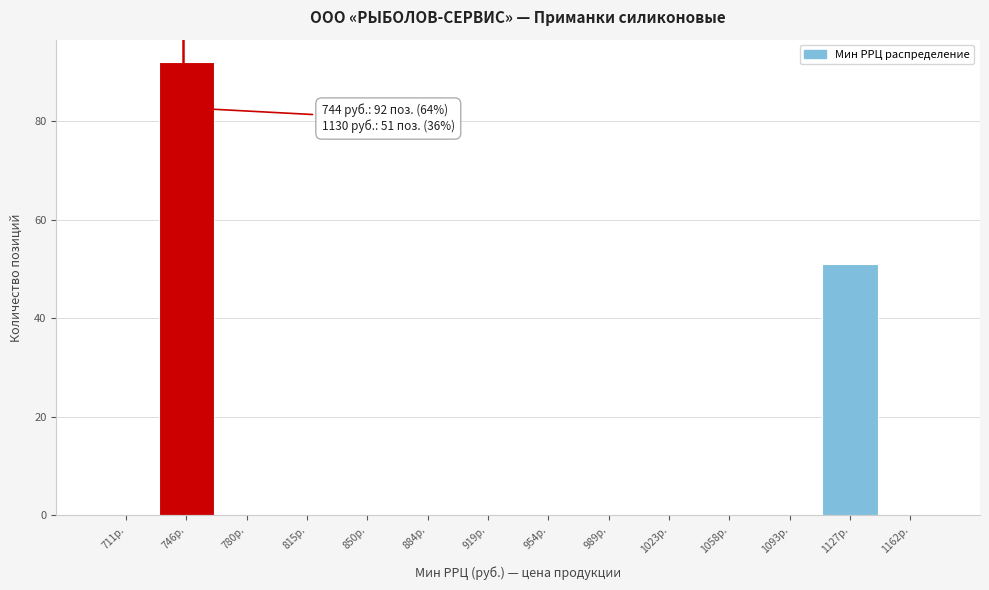

Over which range of the x-axis is the bar tallest?

730 to 765